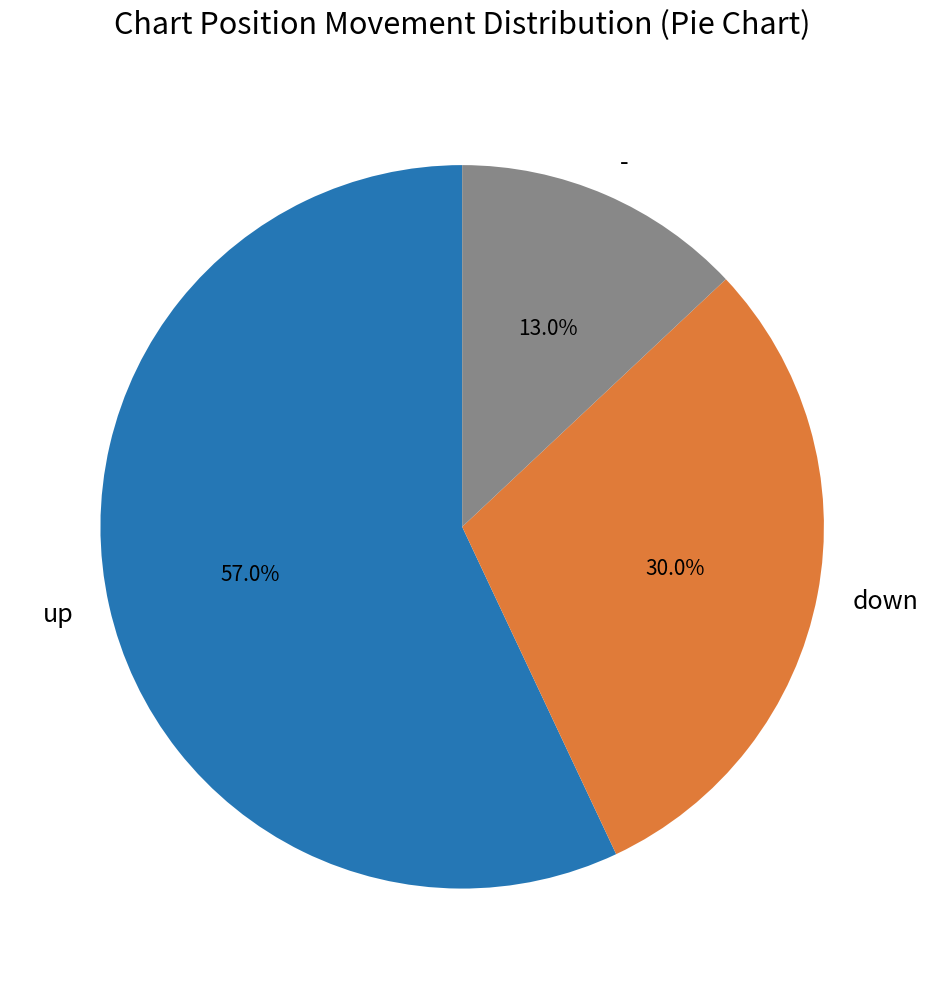

What is the total percentage of - and down?

43.0%